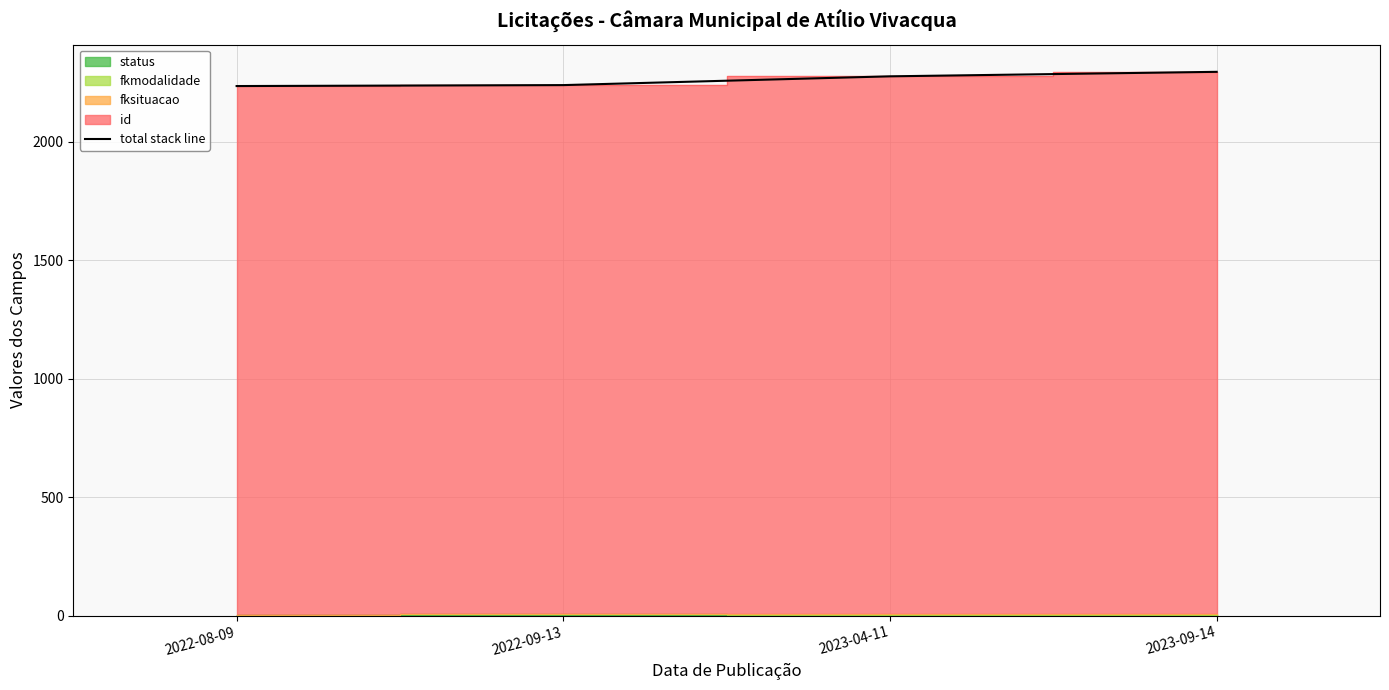

List the labels in order of value, smallest first.

2022-08-09, 2022-09-13, 2023-04-11, 2023-09-14